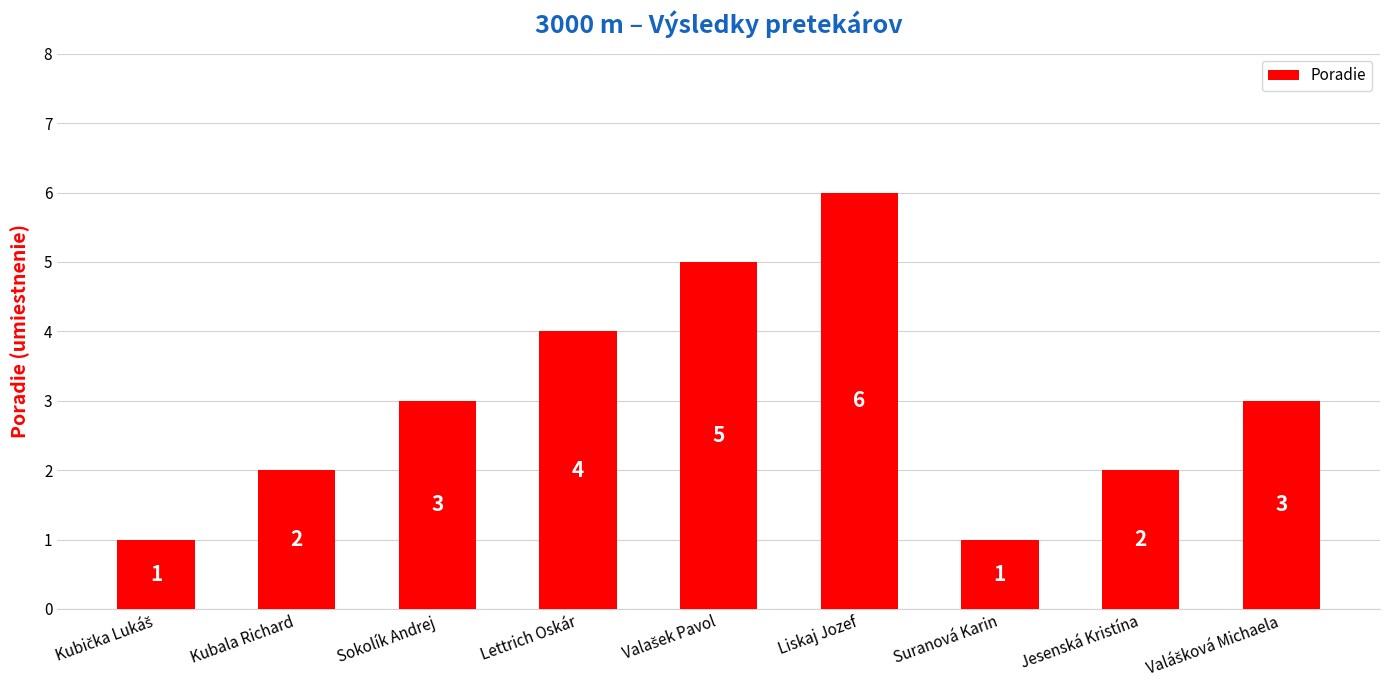

The chart shows a value of 3 at Jesenská Kristína. True or false?

False